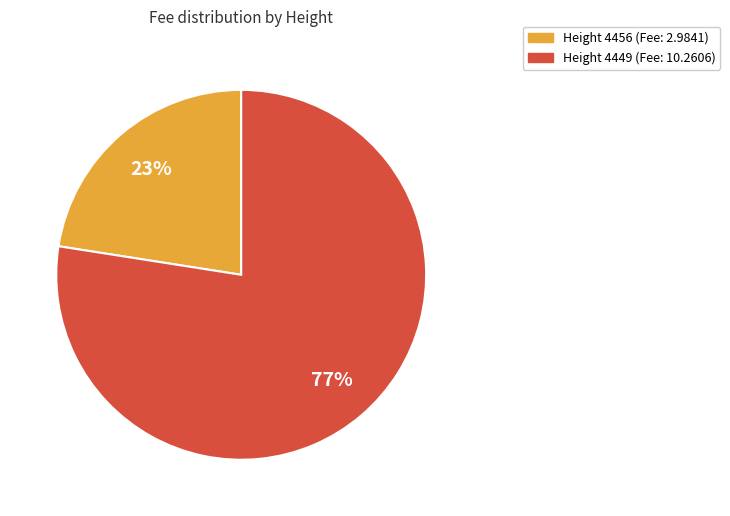

To the nearest percent, what is the average slice percentage?

50%